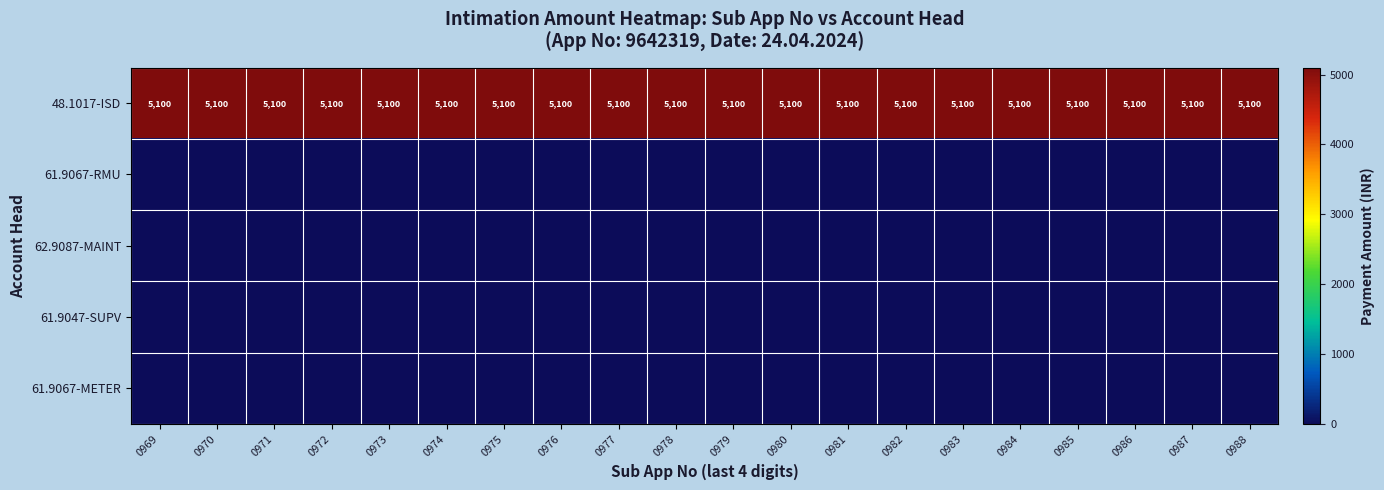

True or false: 48.1017-ISD has a value of 1840 at 0972.

False